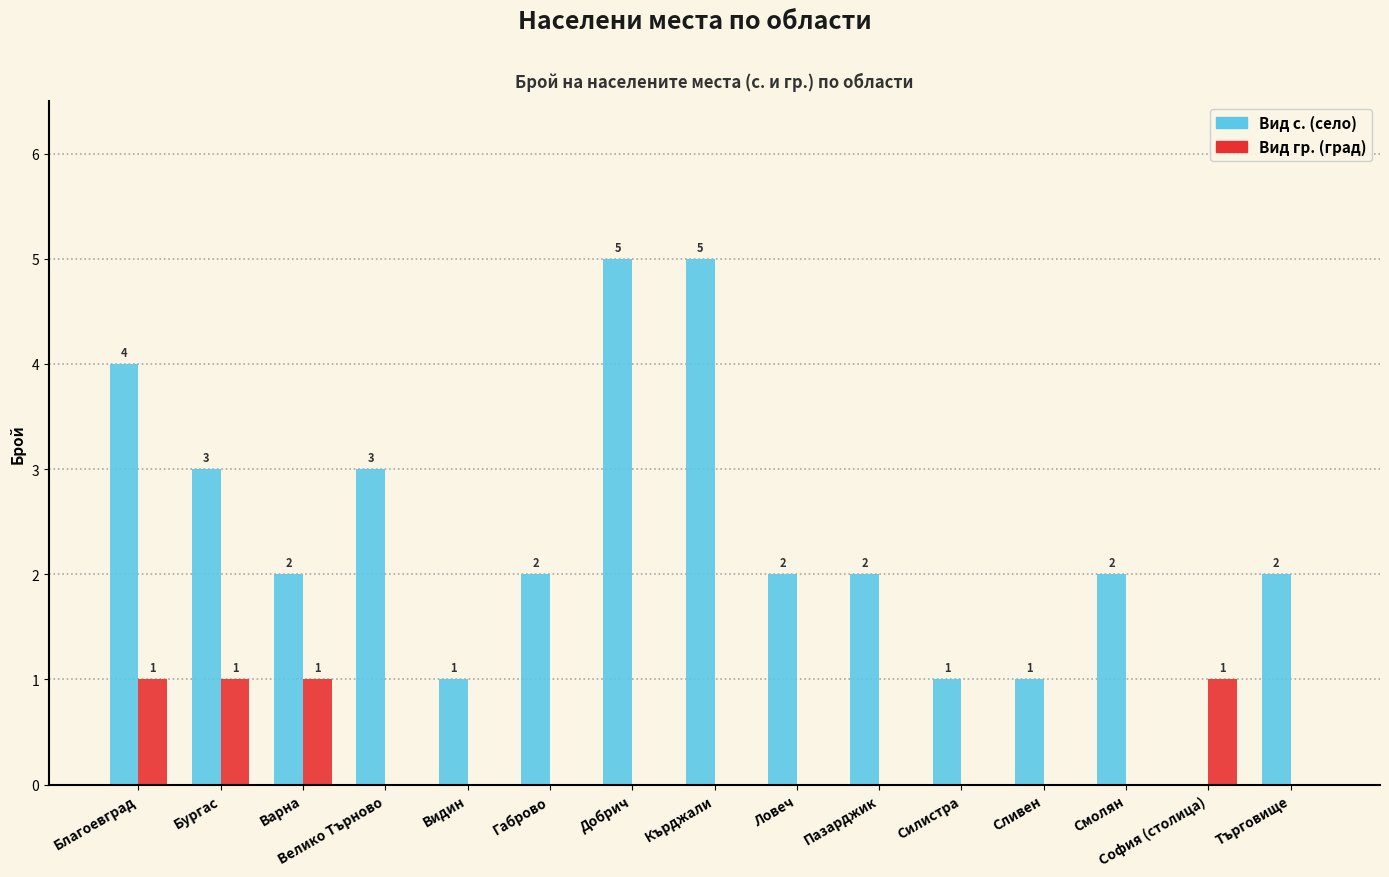

What is the total value across all series at Кърджали?

5